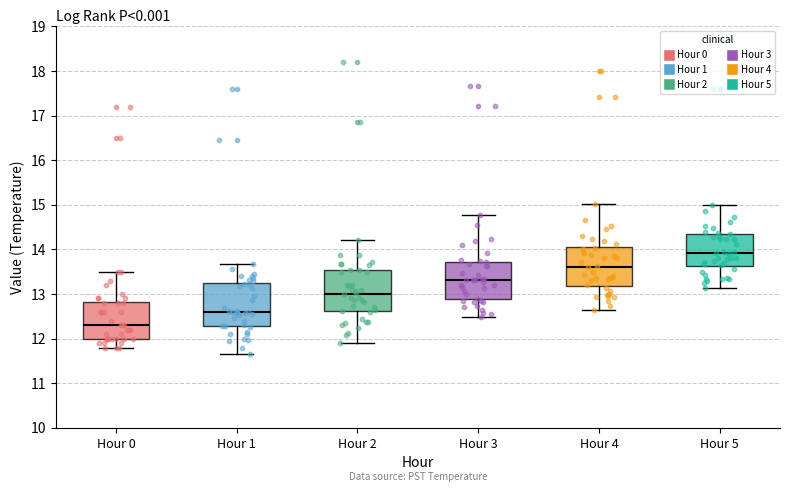

Reading left to right, read every box against the y-axis: the position of its median line, the range the box covers, and the ends of its whiskers. The values are not printed on the chart, so give them approximately, as read against the axis.

Hour 0: median 12.3, box 12.0 to 12.8, whiskers 11.8 to 13.5
Hour 1: median 12.6, box 12.3 to 13.2, whiskers 11.7 to 13.7
Hour 2: median 13.0, box 12.6 to 13.5, whiskers 11.9 to 14.2
Hour 3: median 13.3, box 12.9 to 13.7, whiskers 12.5 to 14.8
Hour 4: median 13.6, box 13.2 to 14.0, whiskers 12.6 to 15.0
Hour 5: median 13.9, box 13.6 to 14.3, whiskers 13.1 to 15.0